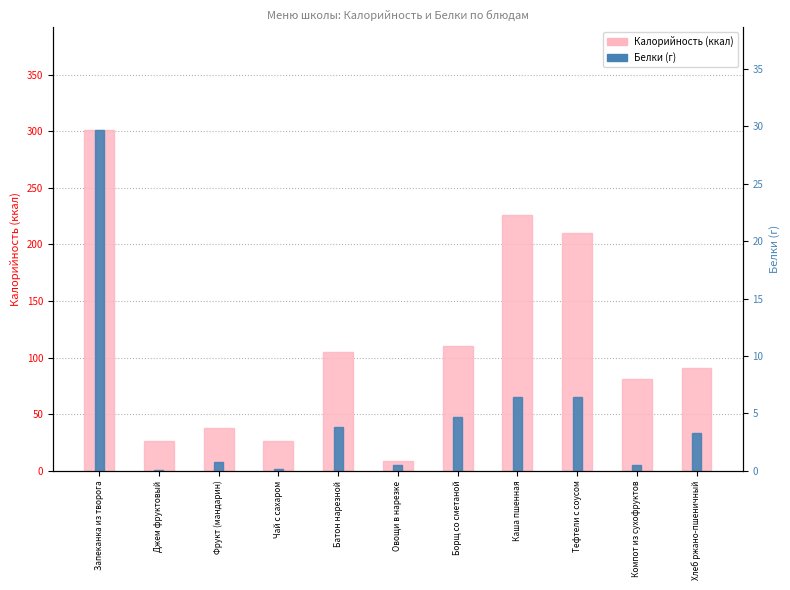

What is the label of the 4th bar from the left?

Чай с сахаром